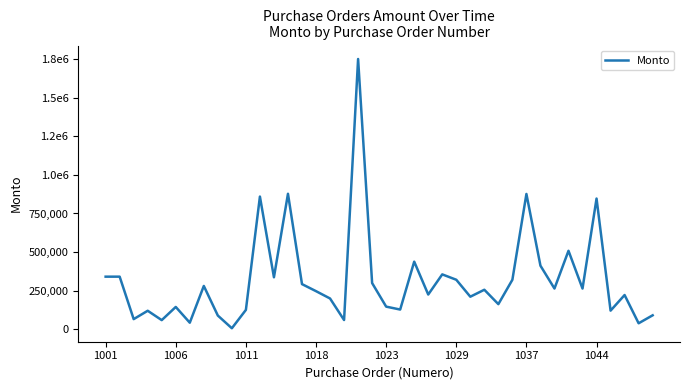

Where does the data first go above 255110?

1001